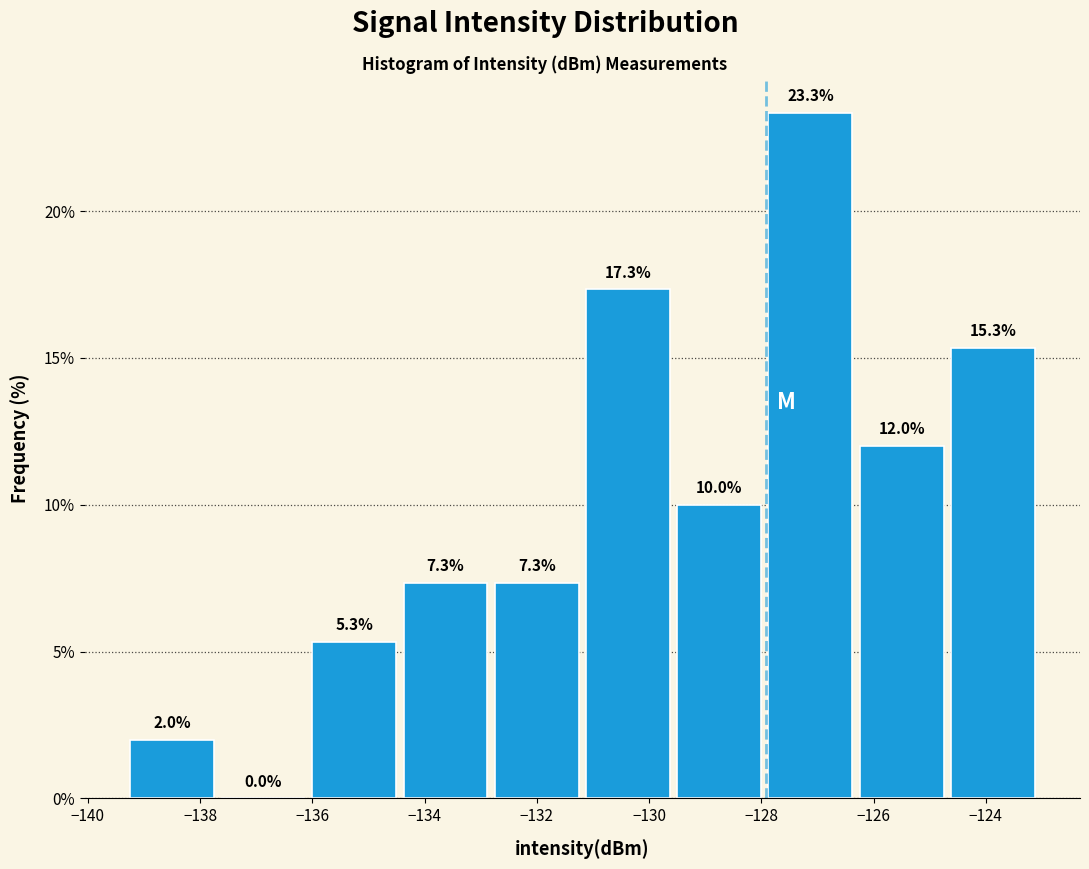

Reading left to right, list every bar in this chart as the range it spans on the x-axis followed by its height. The bar edges are not printed on the chart, so give them approximately, as read against the axis.

-139.4 to -137.6: 2.0
-137.6 to -136.0: 0.0
-136.0 to -134.4: 5.3
-134.4 to -132.8: 7.3
-132.8 to -131.2: 7.3
-131.2 to -129.6: 17.3
-129.6 to -128.0: 10.0
-128.0 to -126.4: 23.3
-126.4 to -124.6: 12.0
-124.6 to -123.0: 15.3